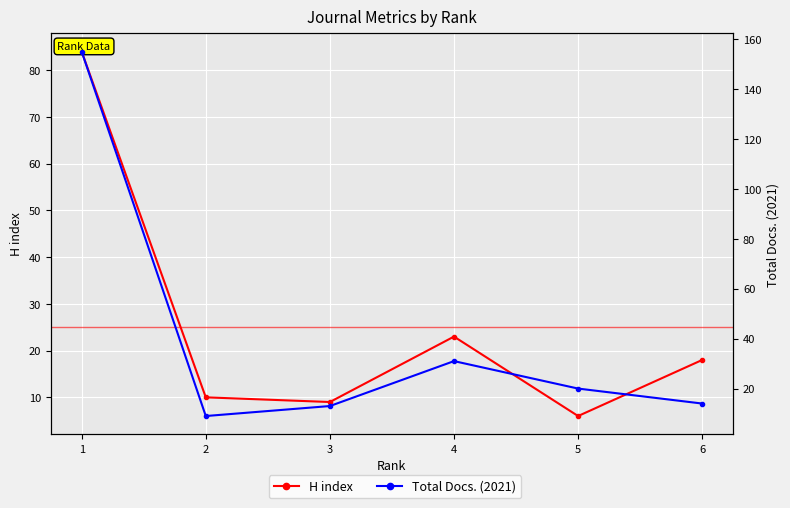

What are all the series names shown in the legend?

H index, Total Docs. (2021)